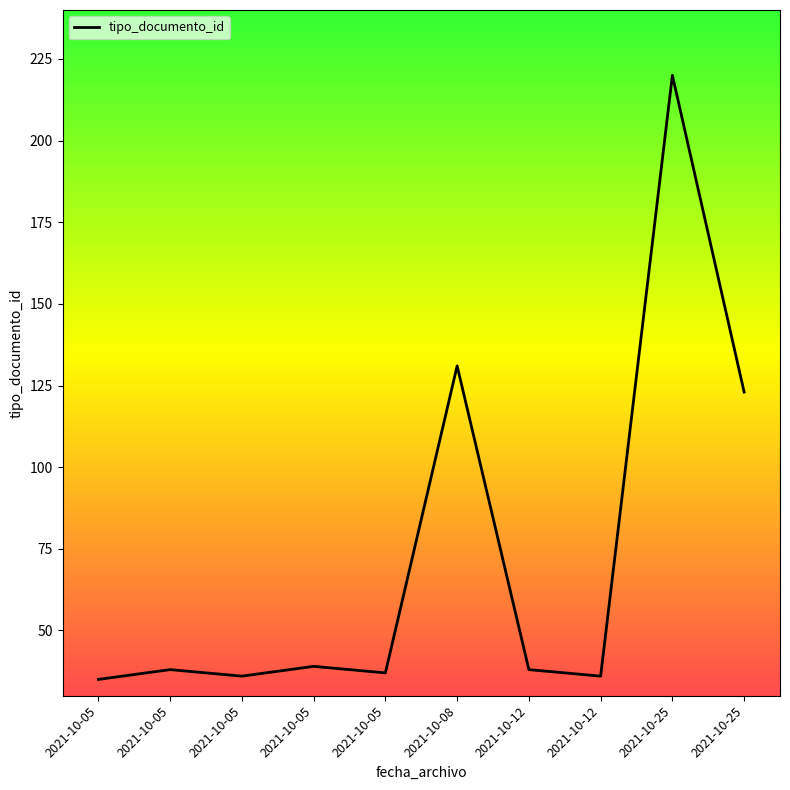

What is the difference between the maximum and minimum values?

185